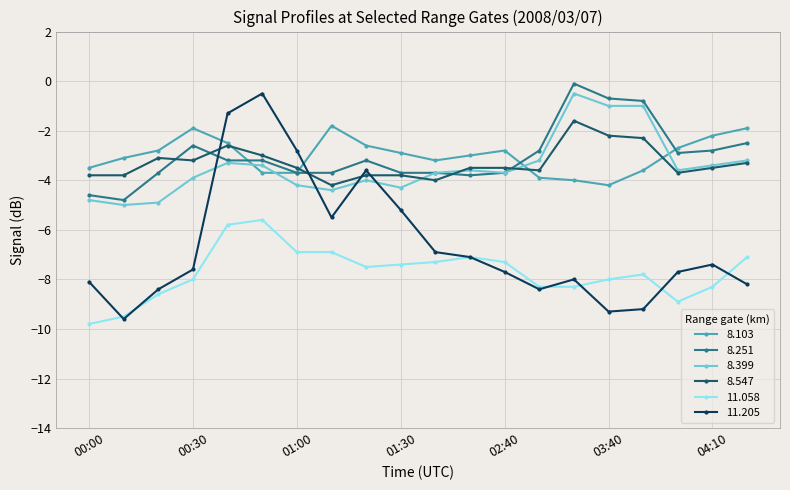

What is the label of the 14th point from the left?

02:50